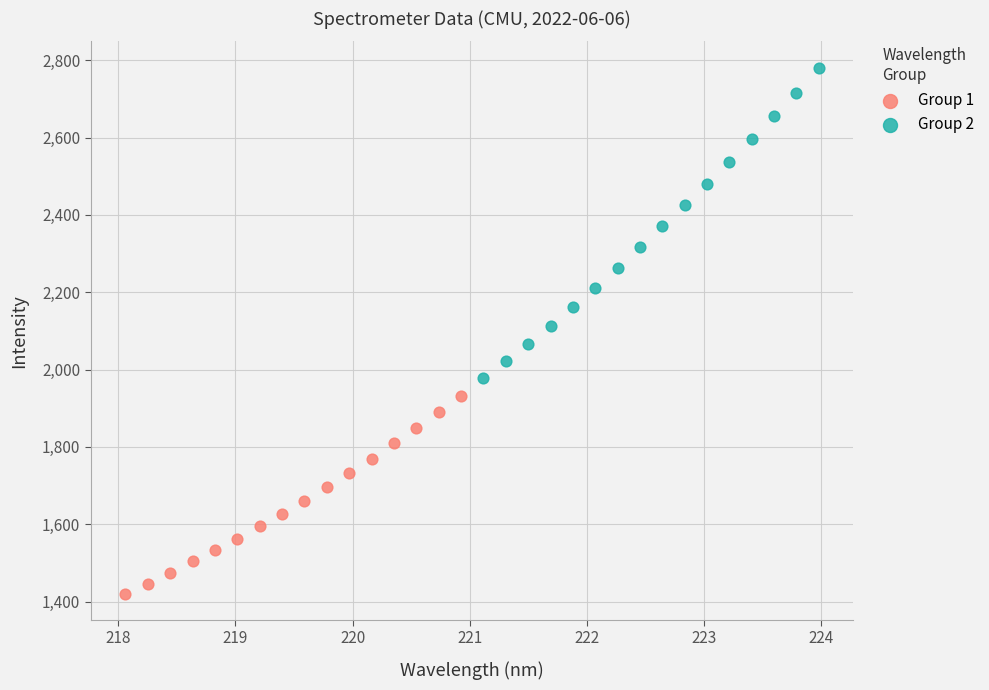

Which series reaches the minimum Y coordinate?

Group 1